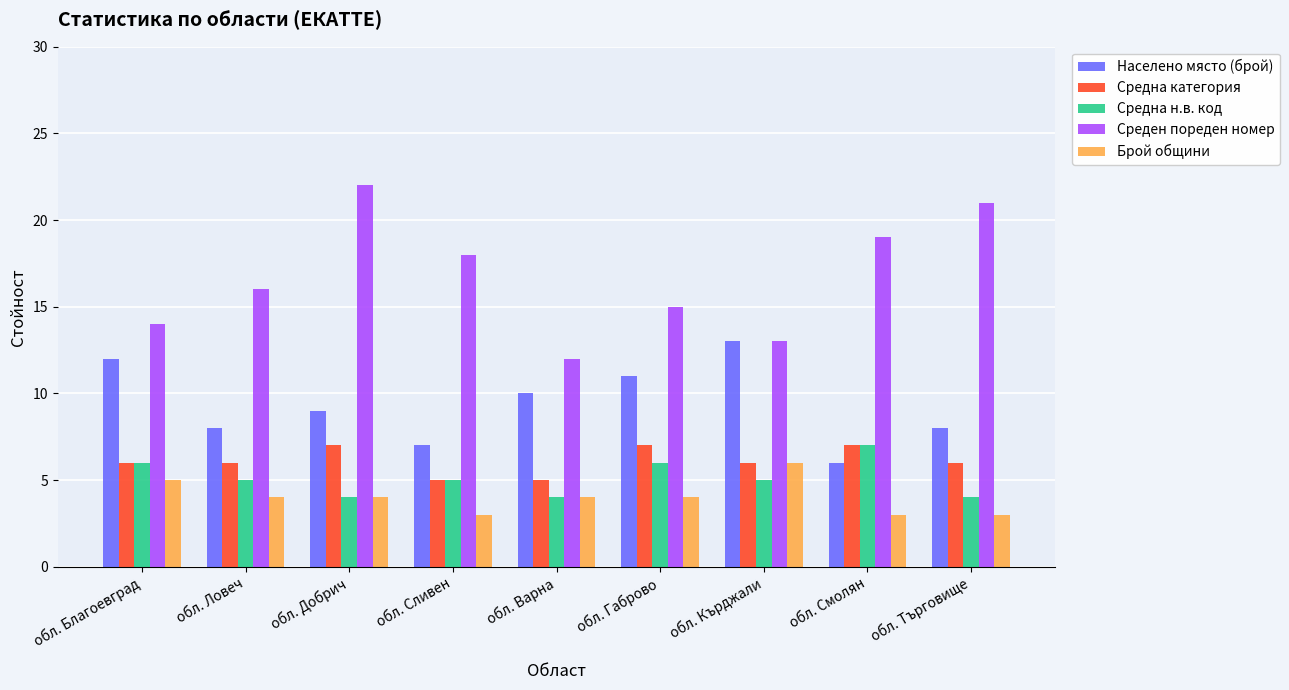

What is the label of the 7th bar from the left?

обл. Кърджали